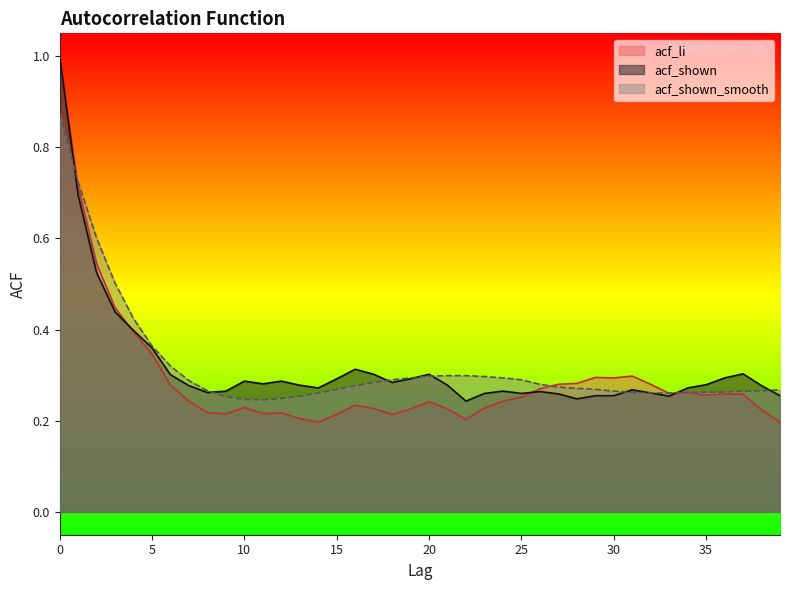

Where is the first local maximum for acf_li?

10